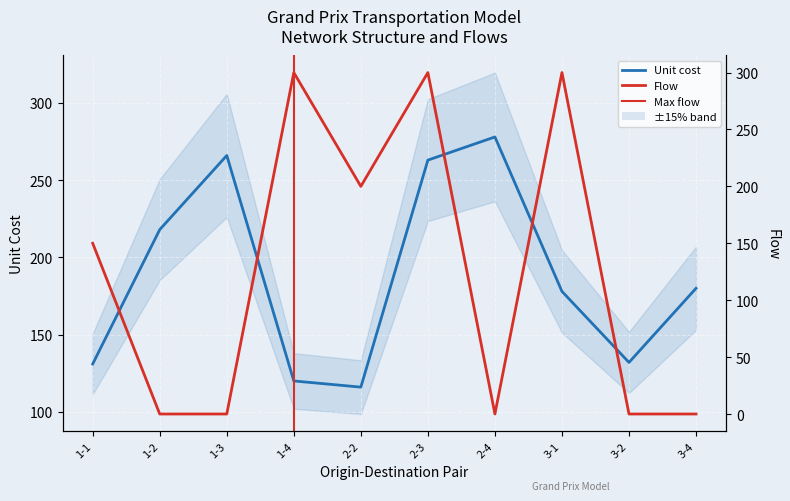

What is the total value across all series at 3-1?

478